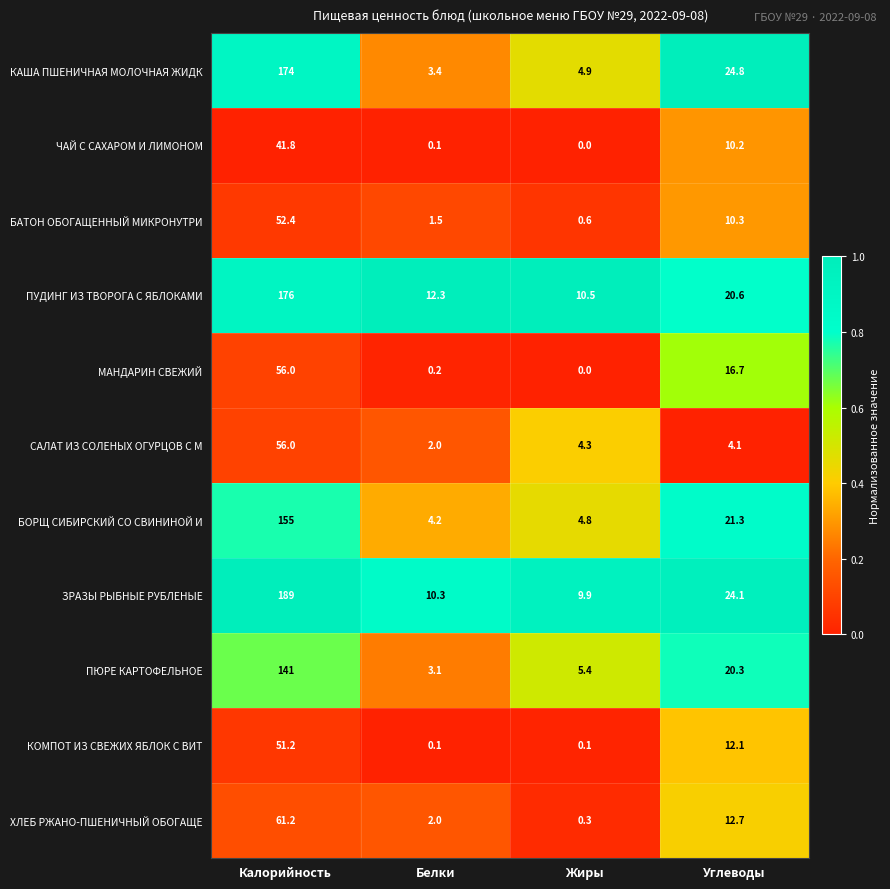

What is the total value across all series at Калорийность?

1153.6